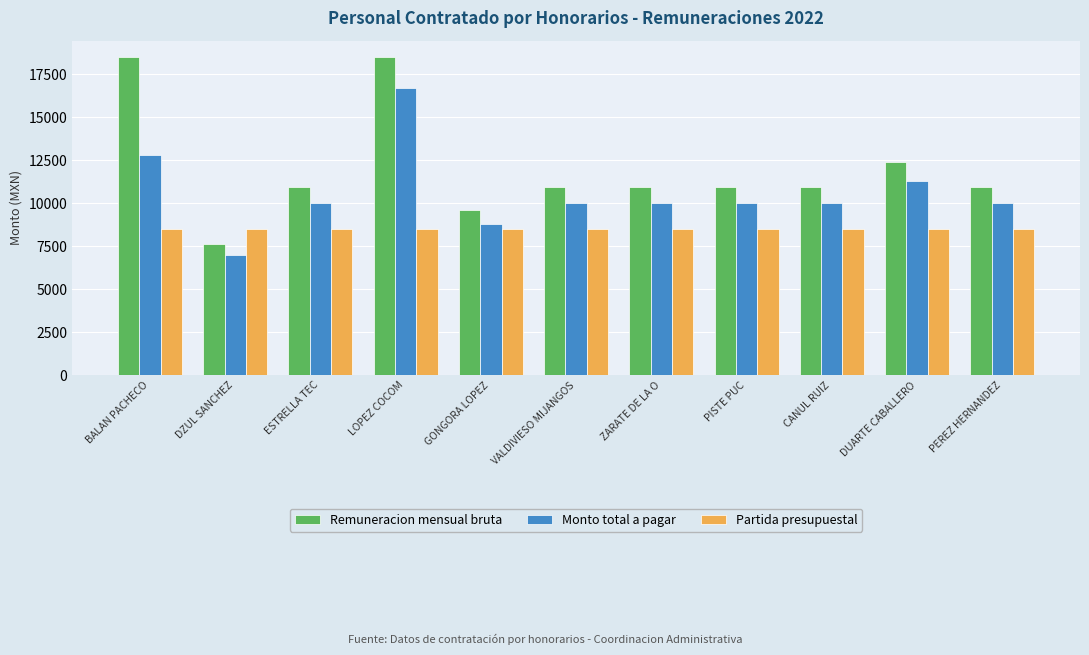

Where is Monto total a pagar nearest to the value 11841?

DUARTE CABALLERO